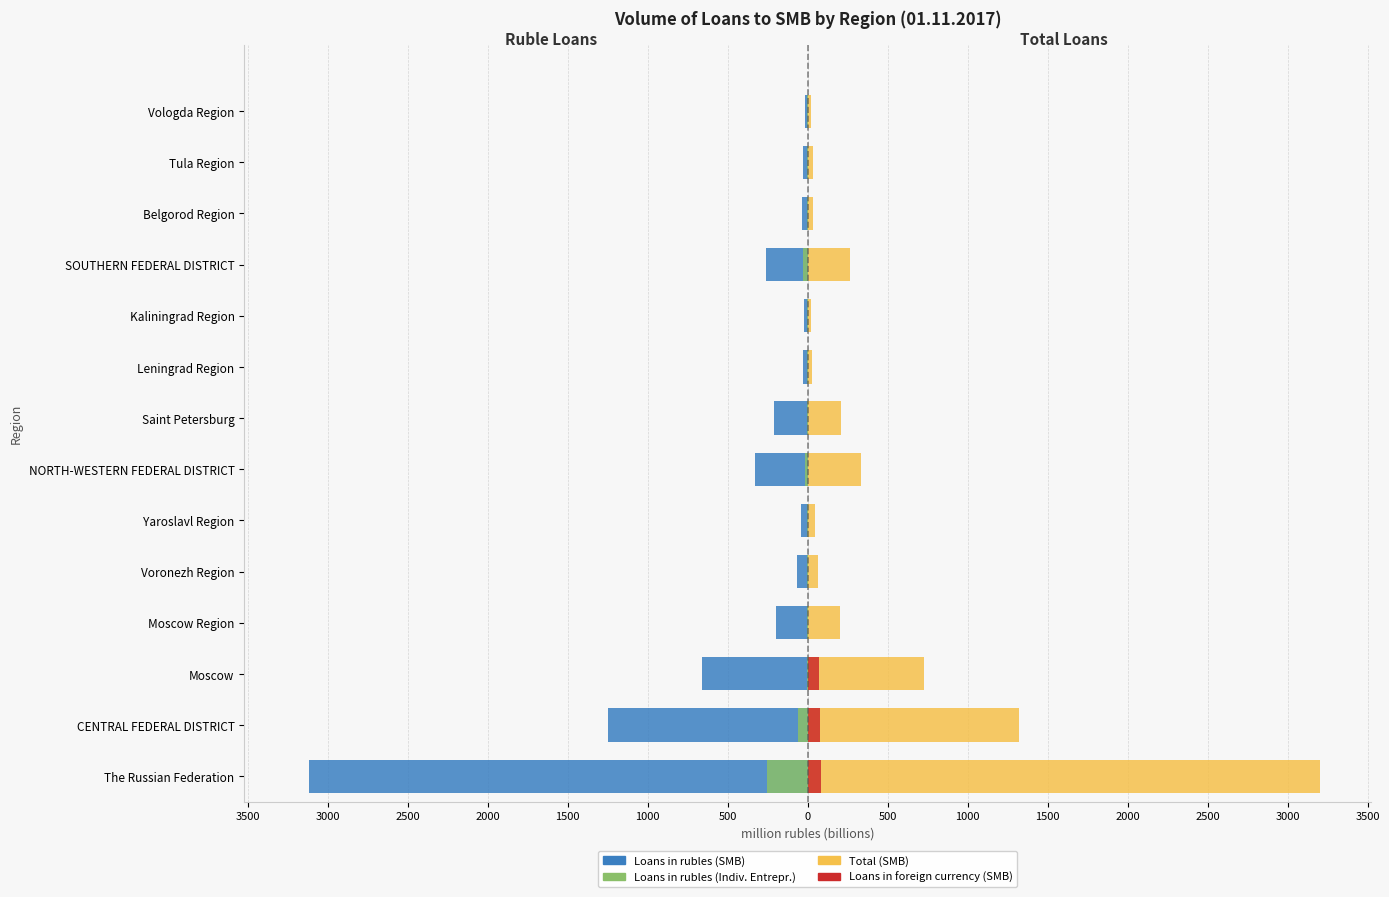

Which series has the widest spread of values?

Total (SMB)